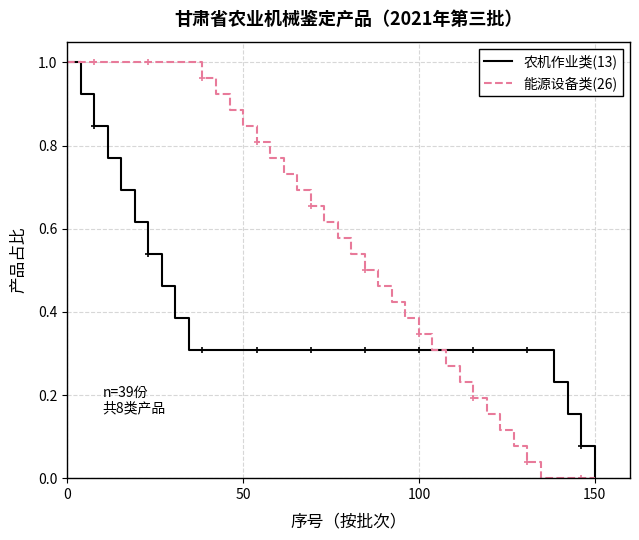

What is the sum of all 农机作业类(13) values?

15.0